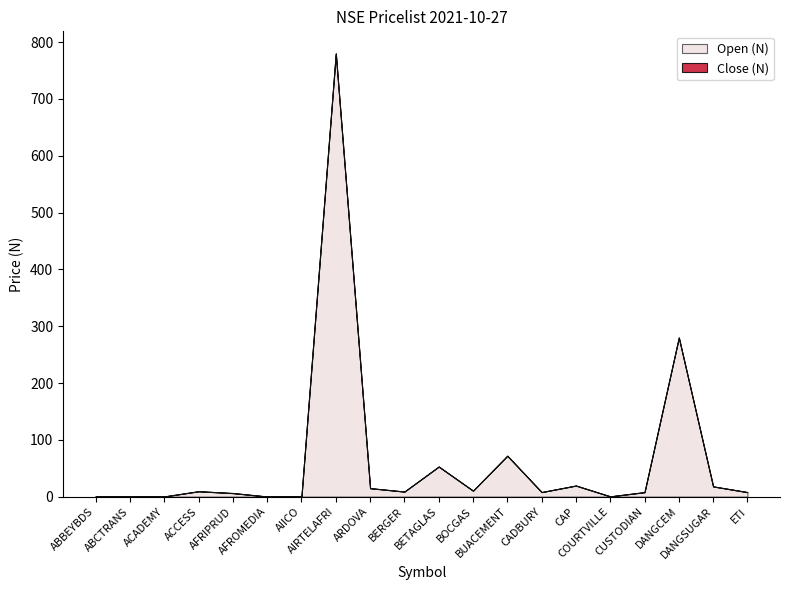

Does the chart display data point markers on the line(s)?

No